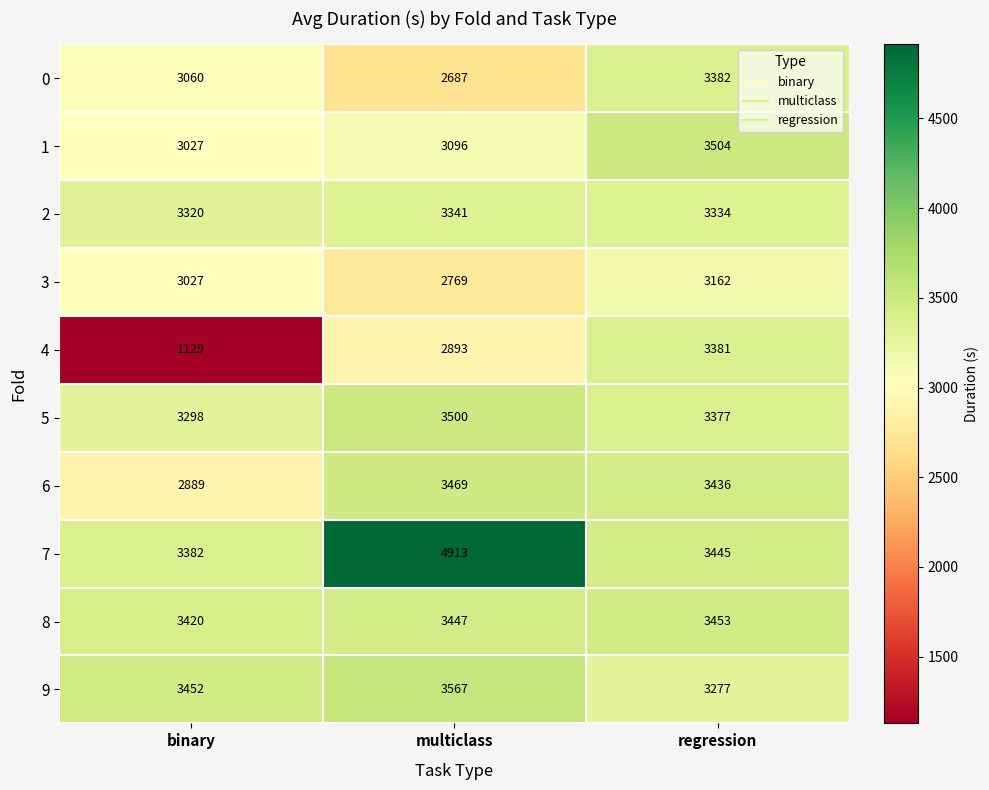

What is the difference between the highest and lowest values at binary?

2323